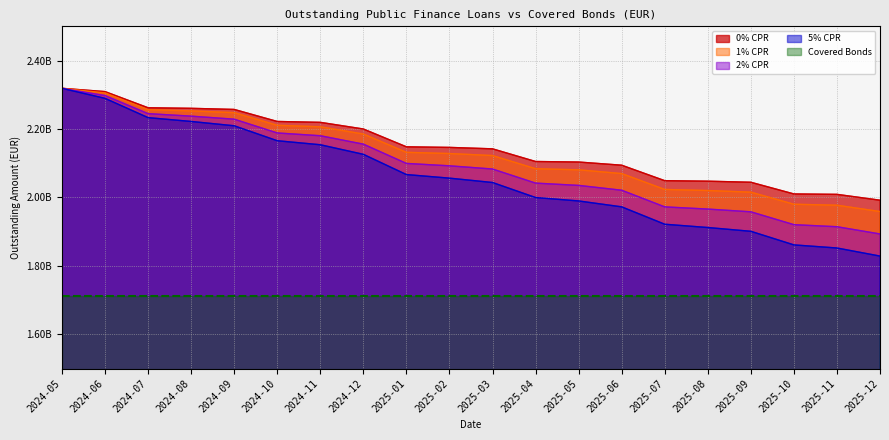

True or false: 5% CPR has more than 2 points higher than both neighbors.

False